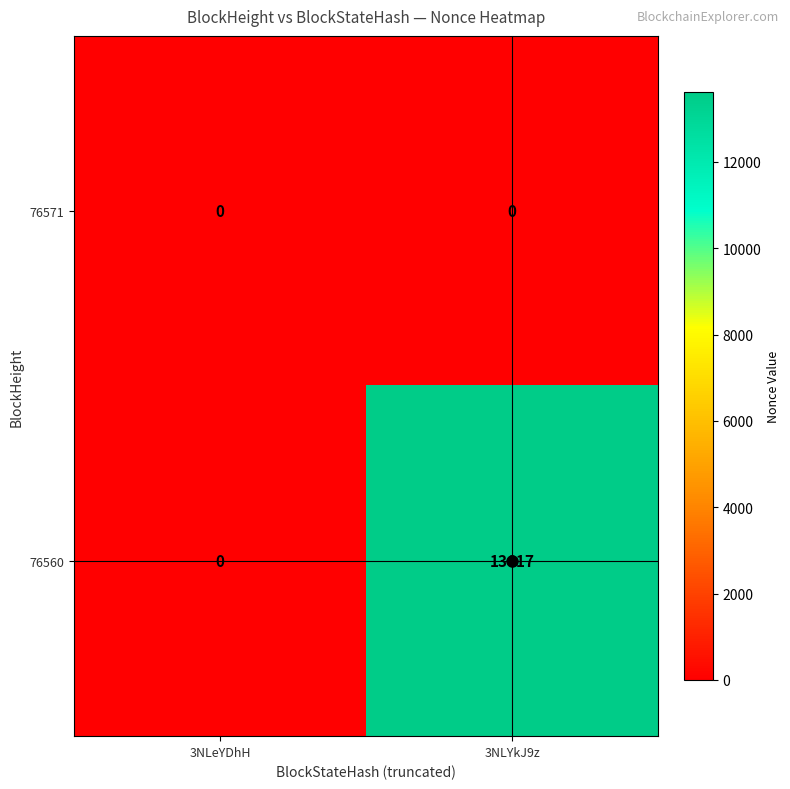

At how many categories does at least one series exceed 9853?

1